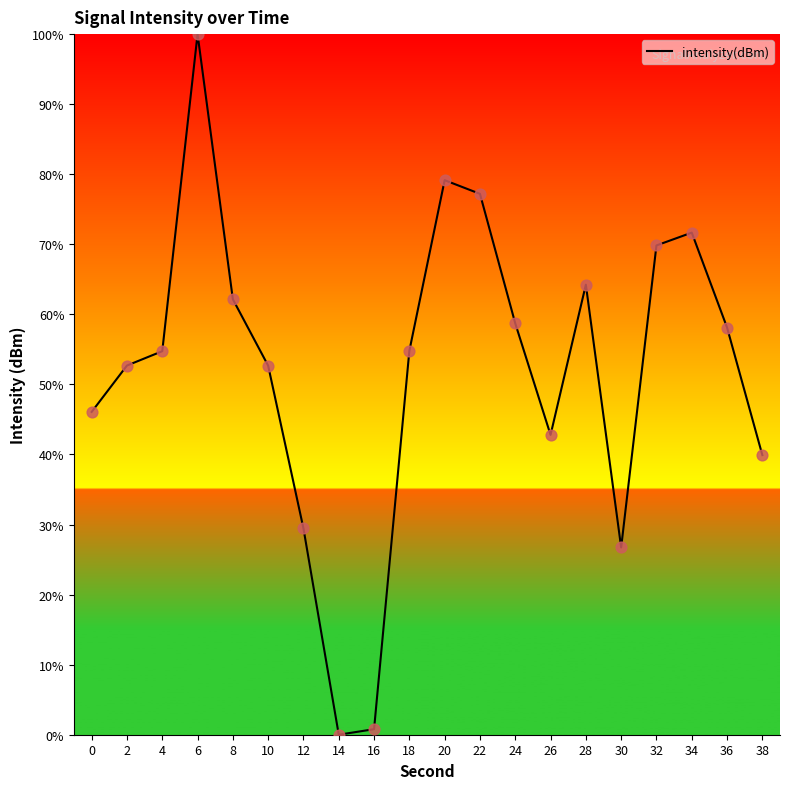

Between 30 and 16, which is larger?

30